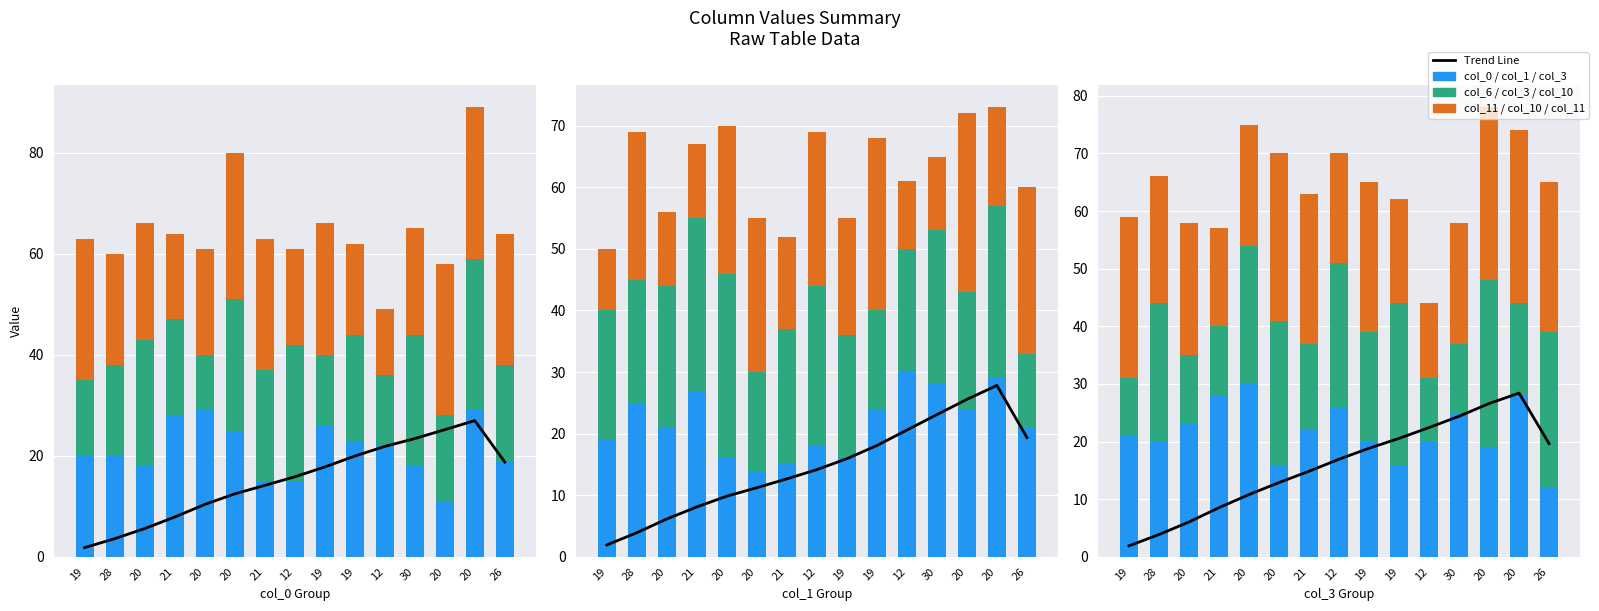

What is the value of the col_3 bar at the 2nd from the left?

20